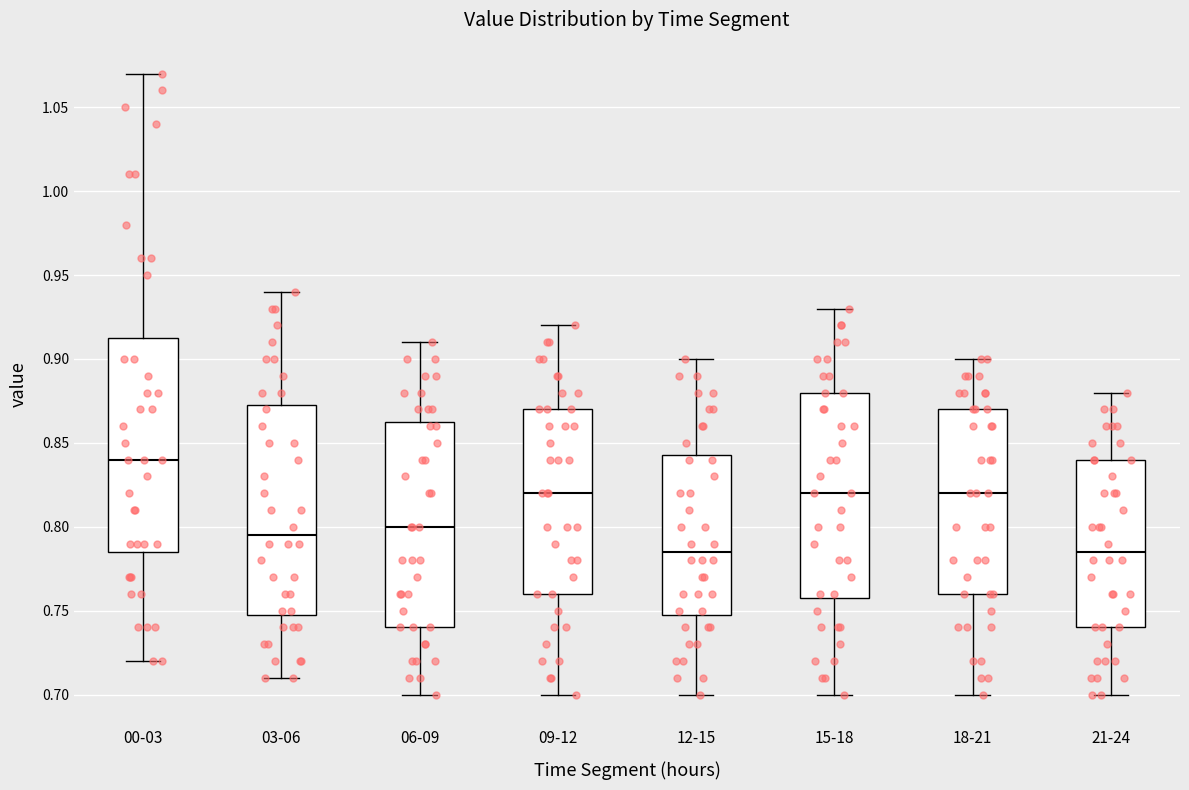

Where is the upper edge of the box for 03-06 on the y-axis? The values are not printed on the chart, so give them approximately, as read against the axis.

0.875